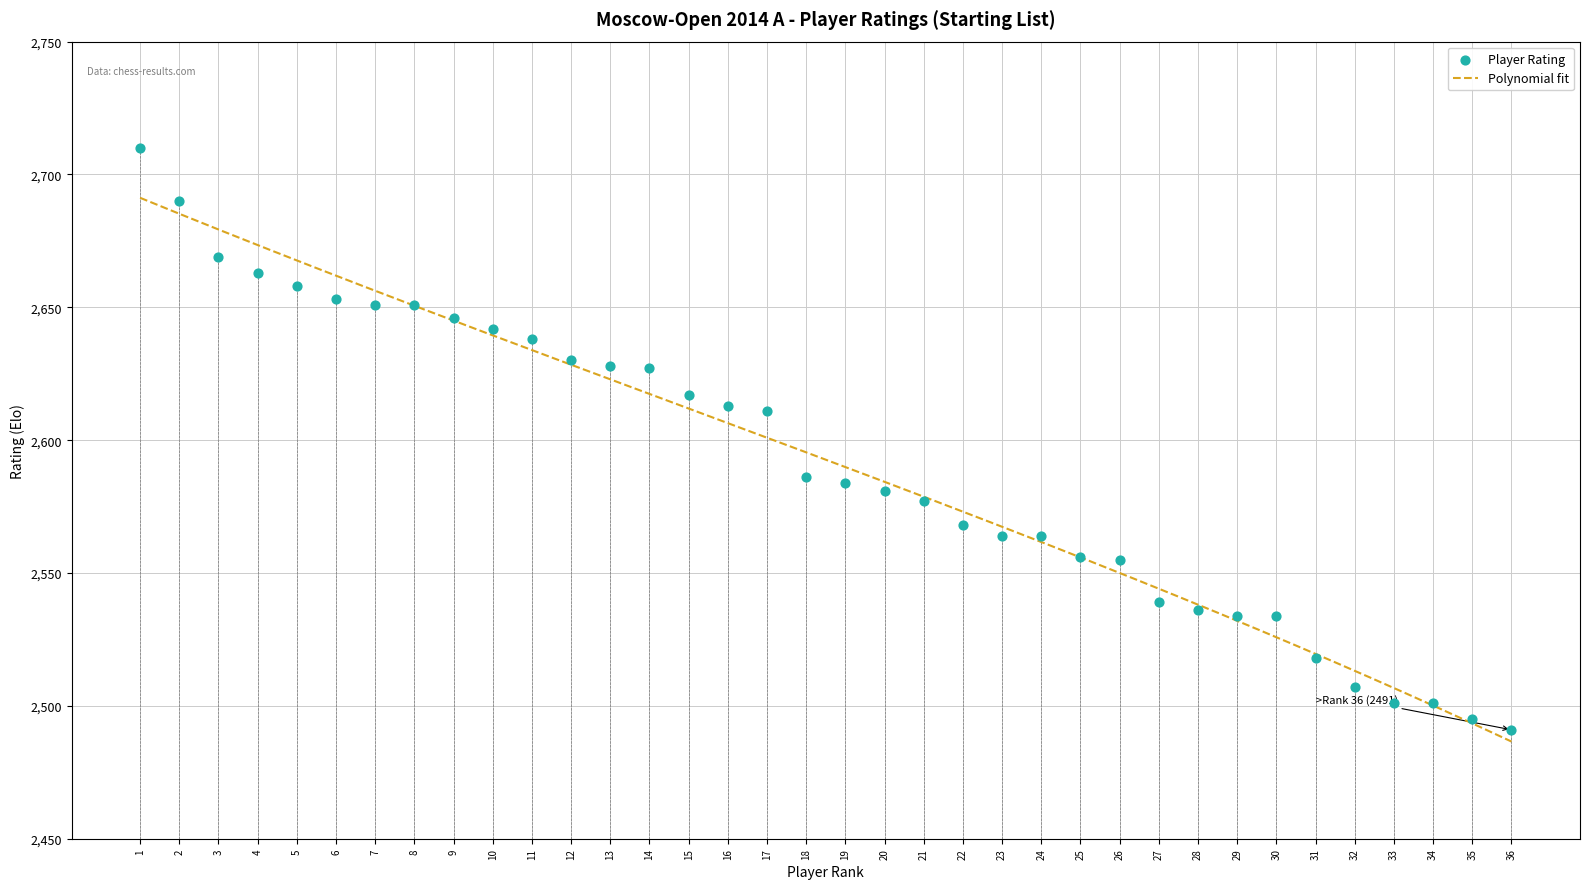

Which has a higher value, 29 or 32?

29